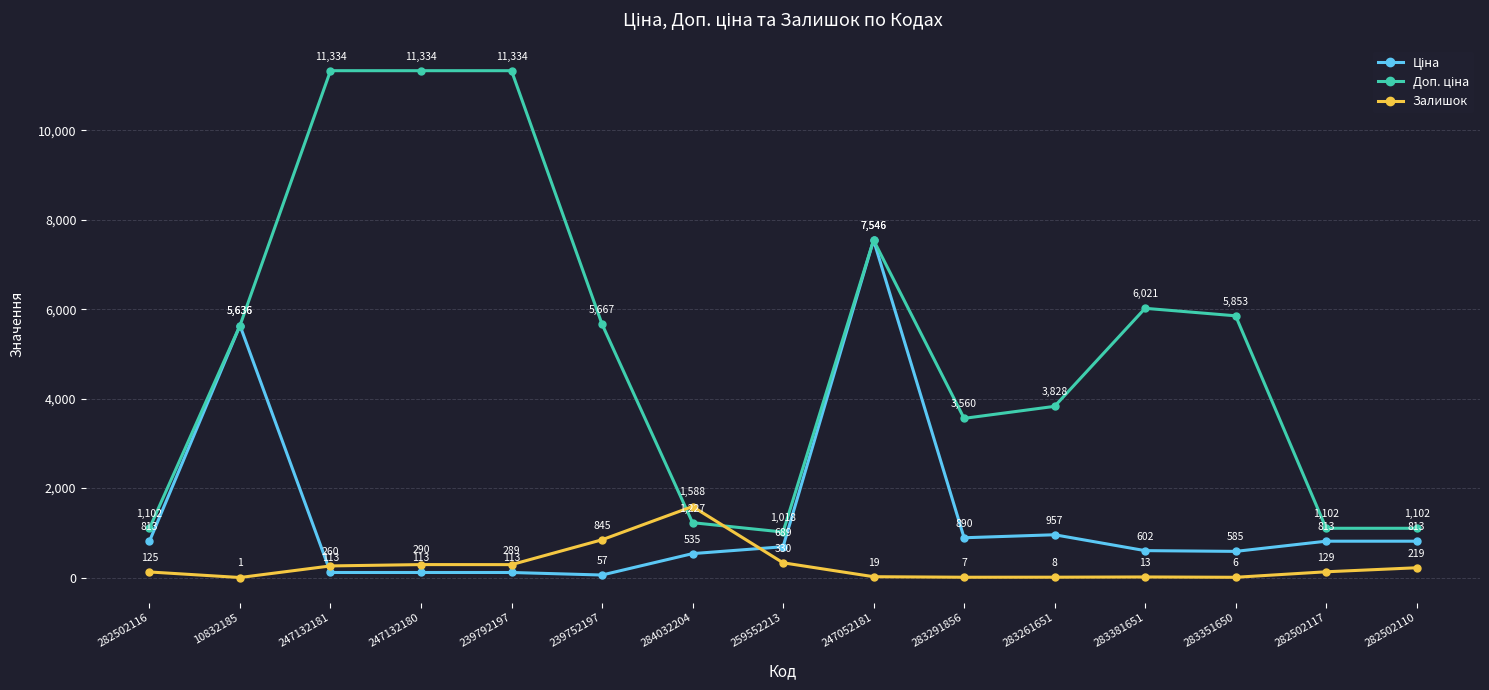

True or false: Залишок has more than 2 interior local peaks.

True